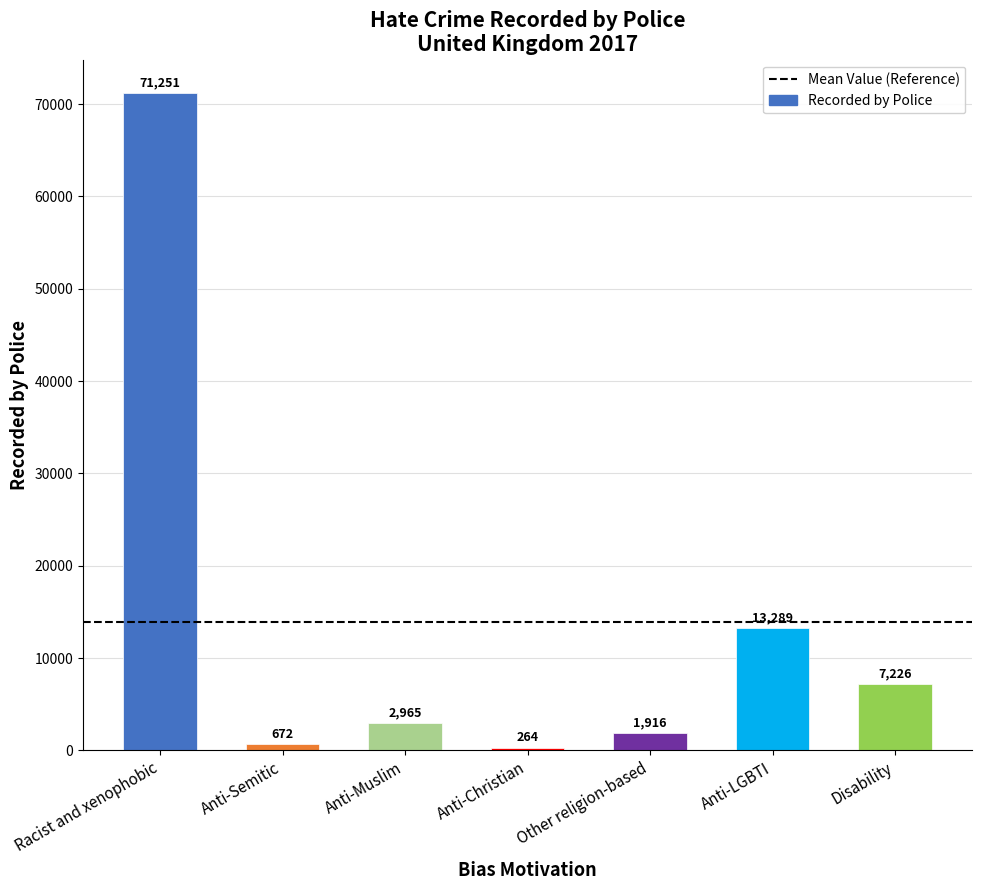

Where is the data nearest to the value 35757?

Anti-LGBTI